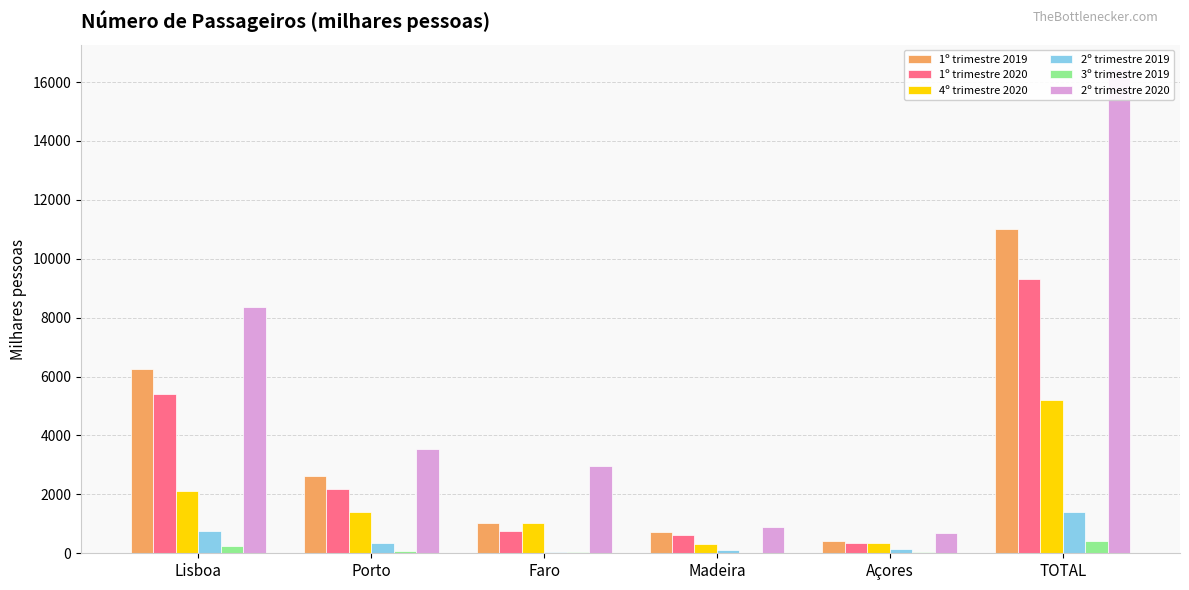

Reading right to left, extract all data points from this chart.

1º trimestre 2019: TOTAL=11014	Açores=408	Madeira=731	Faro=1013	Porto=2607	Lisboa=6254
1º trimestre 2020: TOTAL=9325	Açores=343	Madeira=613	Faro=762	Porto=2198	Lisboa=5408
4º trimestre 2020: TOTAL=5192	Açores=335	Madeira=302	Faro=1034	Porto=1396	Lisboa=2124
2º trimestre 2019: TOTAL=1401	Açores=131	Madeira=118	Faro=55	Porto=356	Lisboa=741
3º trimestre 2019: TOTAL=409	Açores=31	Madeira=11	Faro=36	Porto=87	Lisboa=243
2º trimestre 2020: TOTAL=16448	Açores=684	Madeira=899	Faro=2960	Porto=3546	Lisboa=8358